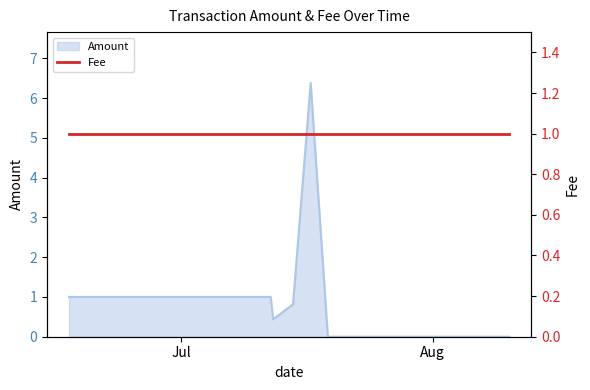

How many positive values are there?

6